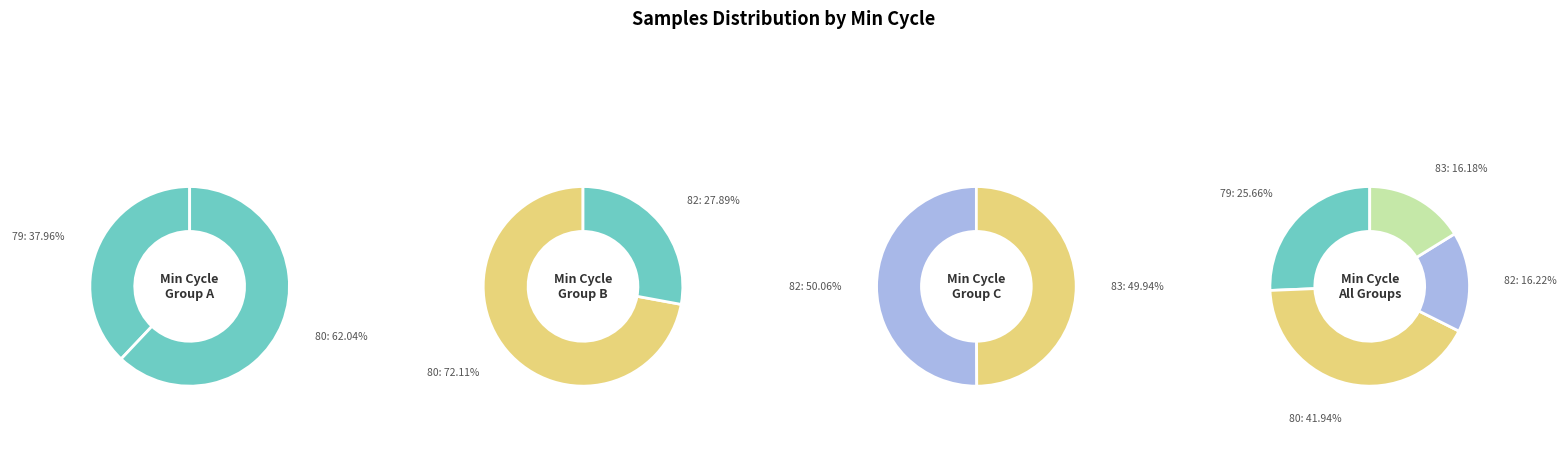

Does 83 represent more than half of the total?

No